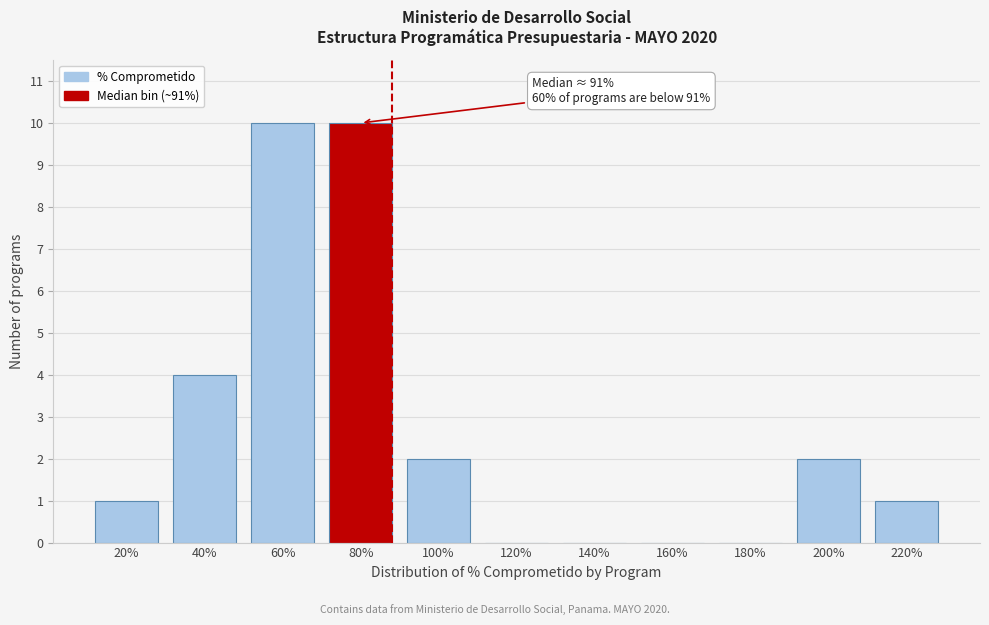

Reading left to right, transcribe all the data shown in this chart.

20%=1	40%=4	60%=10	80%=10	100%=2	120%=0	140%=0	160%=0	180%=0	200%=2	220%=1